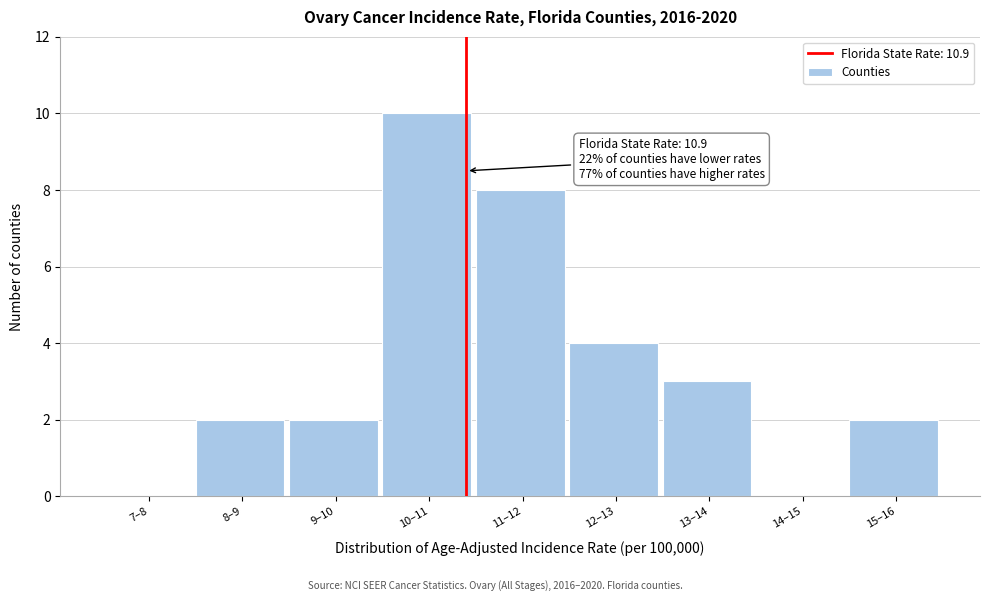

Reading left to right, extract all data points from this chart.

7–8=0	8–9=2	9–10=2	10–11=10	11–12=8	12–13=4	13–14=3	14–15=0	15–16=2